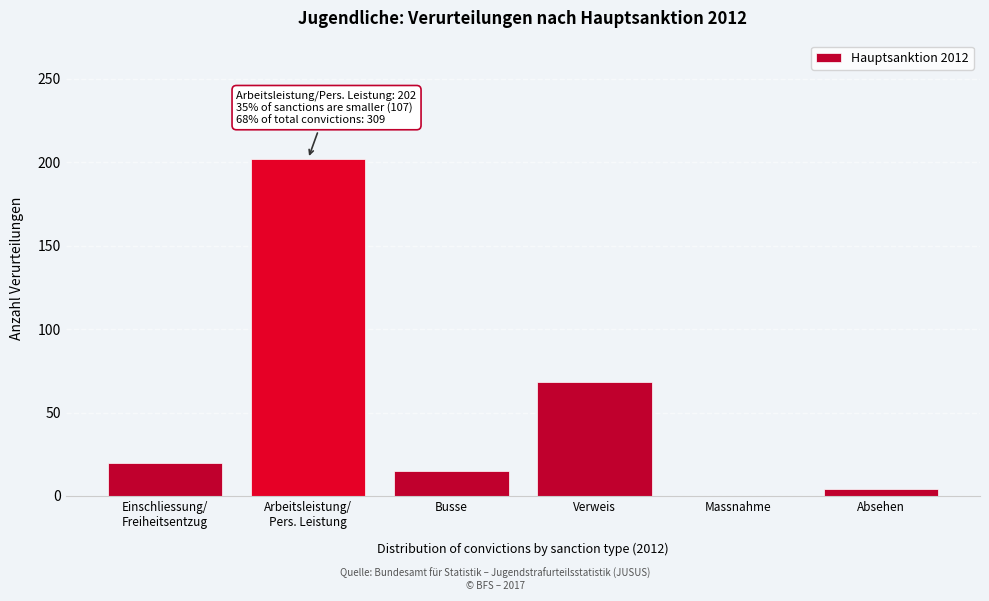

What is the sum of all values?

309